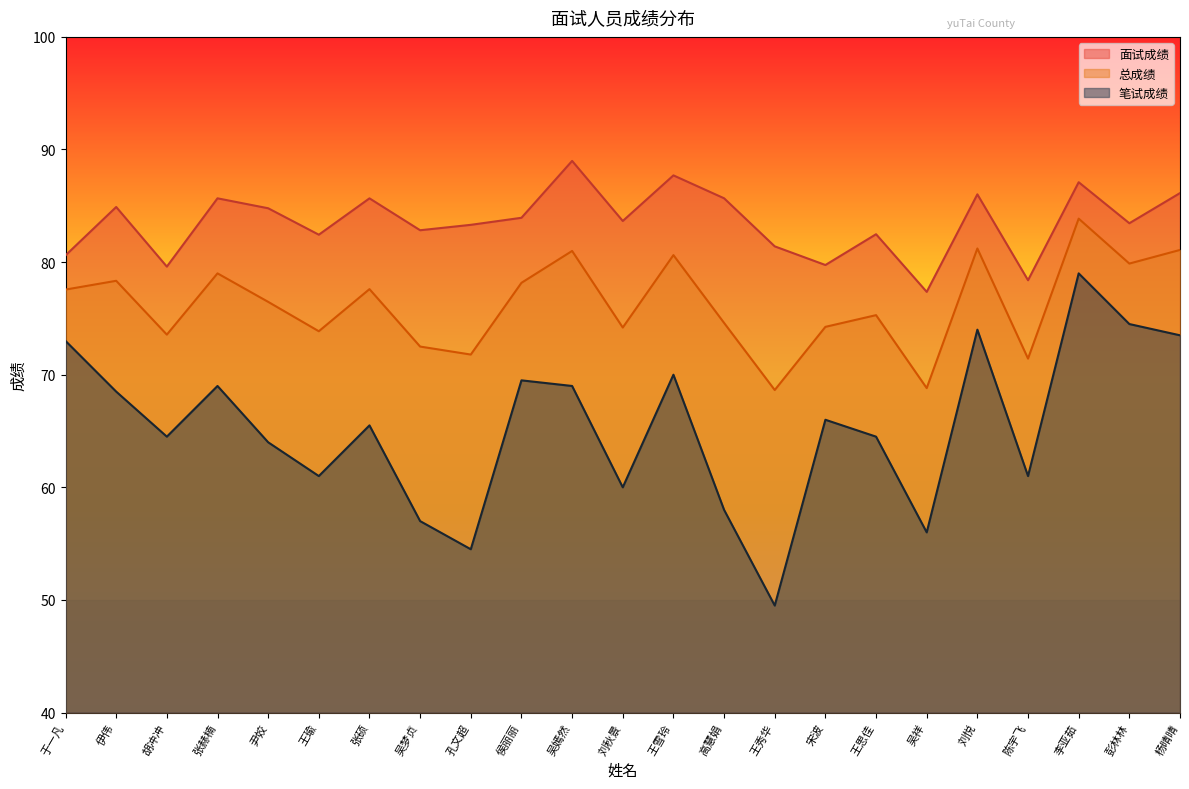

What is the difference between the maximum and minimum values in the 笔试成绩 series?

29.5